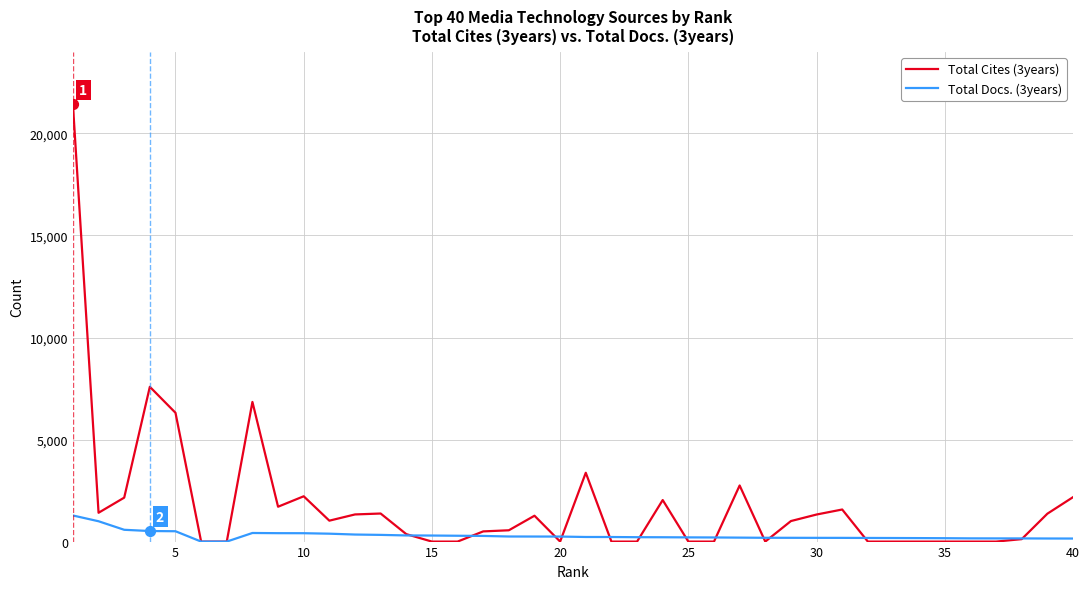

Which series has the largest total across all categories?

Total Cites (3years)